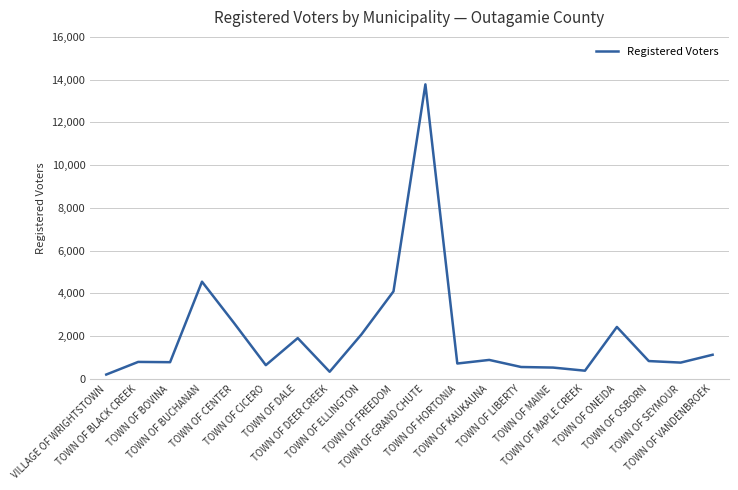

What is the difference between the second highest and second lowest values?

4214